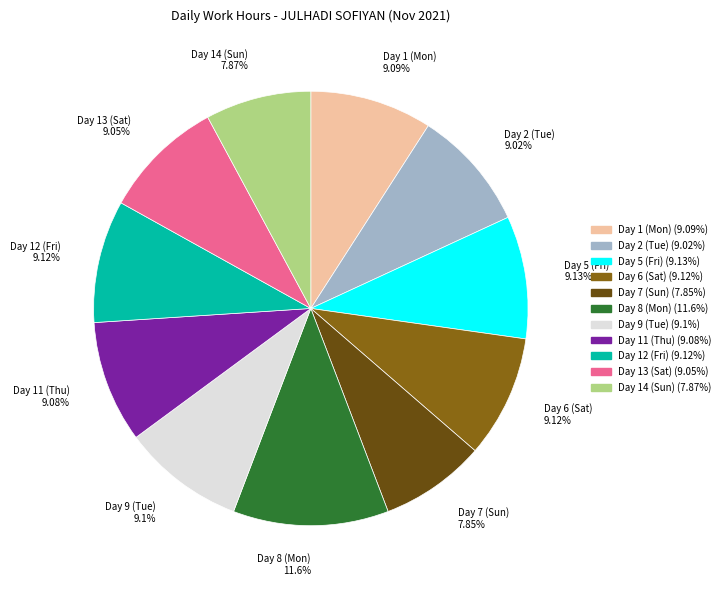

The Day 13 (Sat) slice represents 16% of the pie. True or false?

False